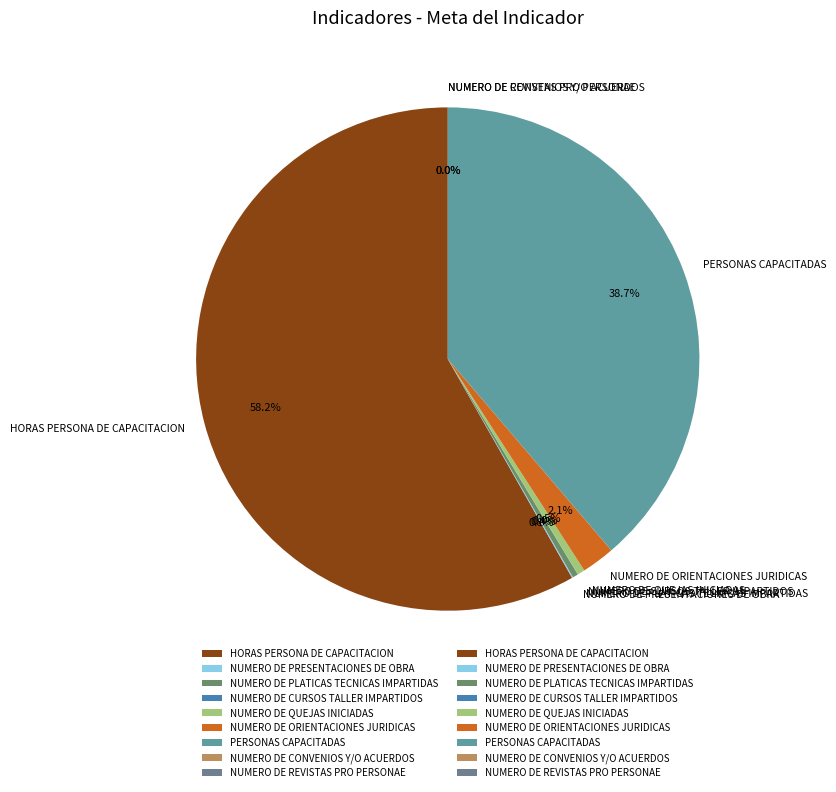

Does HORAS PERSONA DE CAPACITACION represent more than half of the total?

Yes